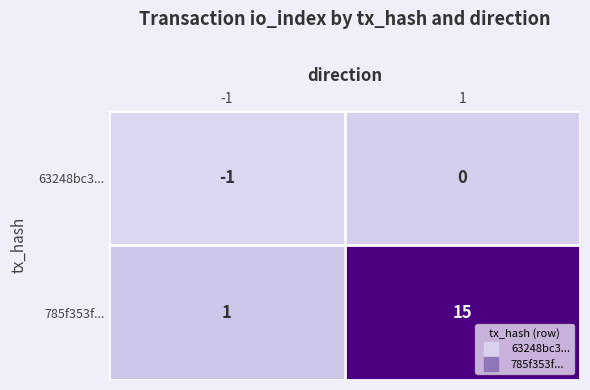

What is the greatest value displayed?

15